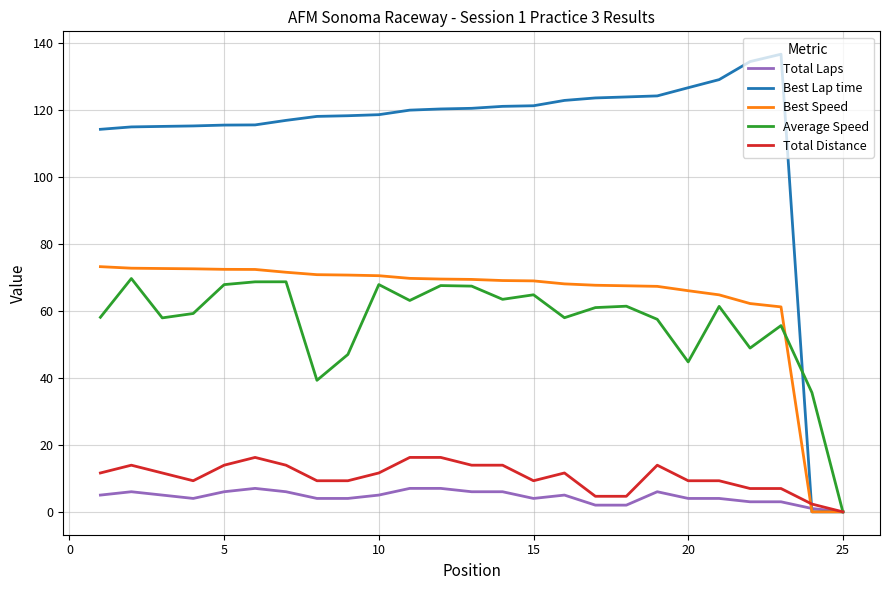

Which series has the widest spread of values?

Best Lap time